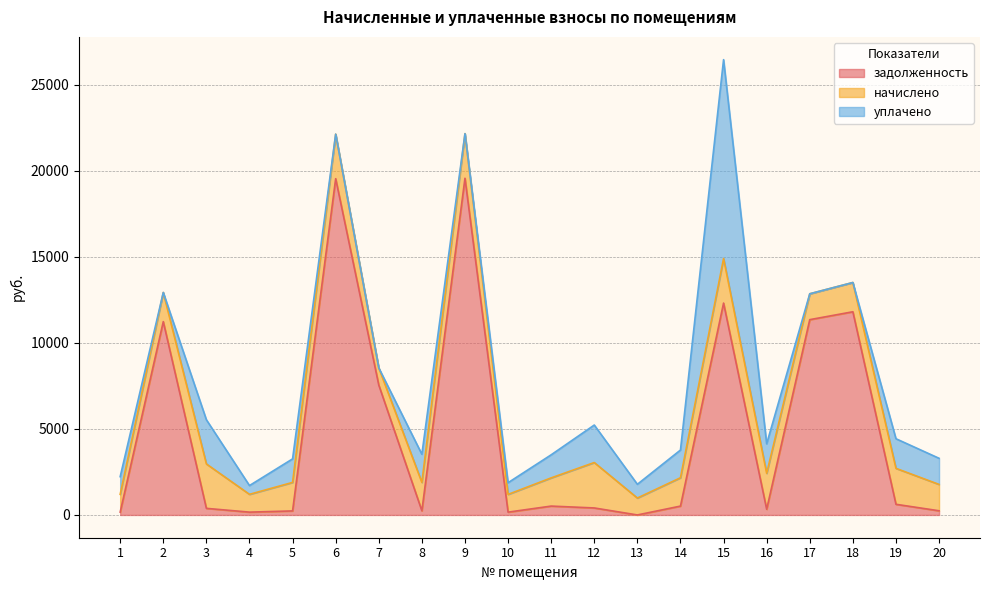

List the labels in order of уплачено value, smallest first.

2, 6, 7, 9, 17, 18, 4, 10, 13, 1, 11, 5, 20, 14, 8, 16, 19, 12, 3, 15